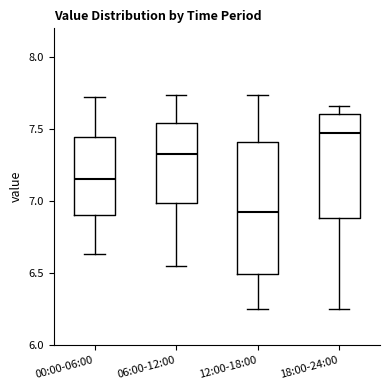

Reading left to right, transcribe this box plot: for each box, give where its median line is, the range the box spans, and where its two whiskers end, as read against the y-axis. The values are not printed on the chart, so give them approximately, as read against the axis.

00:00-06:00: median 7.15, box 6.90 to 7.45, whiskers 6.65 to 7.70
06:00-12:00: median 7.35, box 7.00 to 7.55, whiskers 6.55 to 7.75
12:00-18:00: median 6.95, box 6.50 to 7.40, whiskers 6.25 to 7.75
18:00-24:00: median 7.50, box 6.90 to 7.60, whiskers 6.25 to 7.65